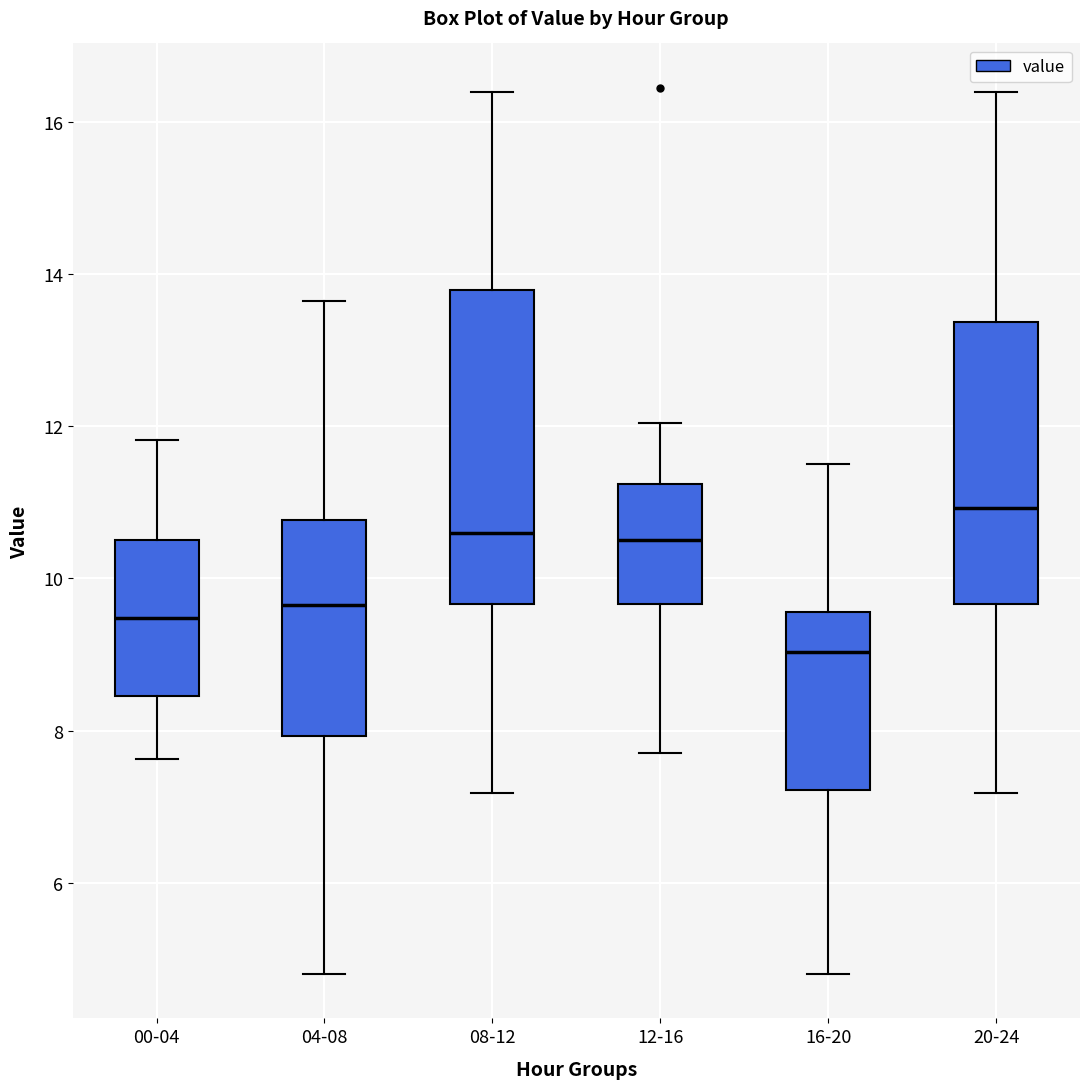

Which box has the lowest median line?

16-20